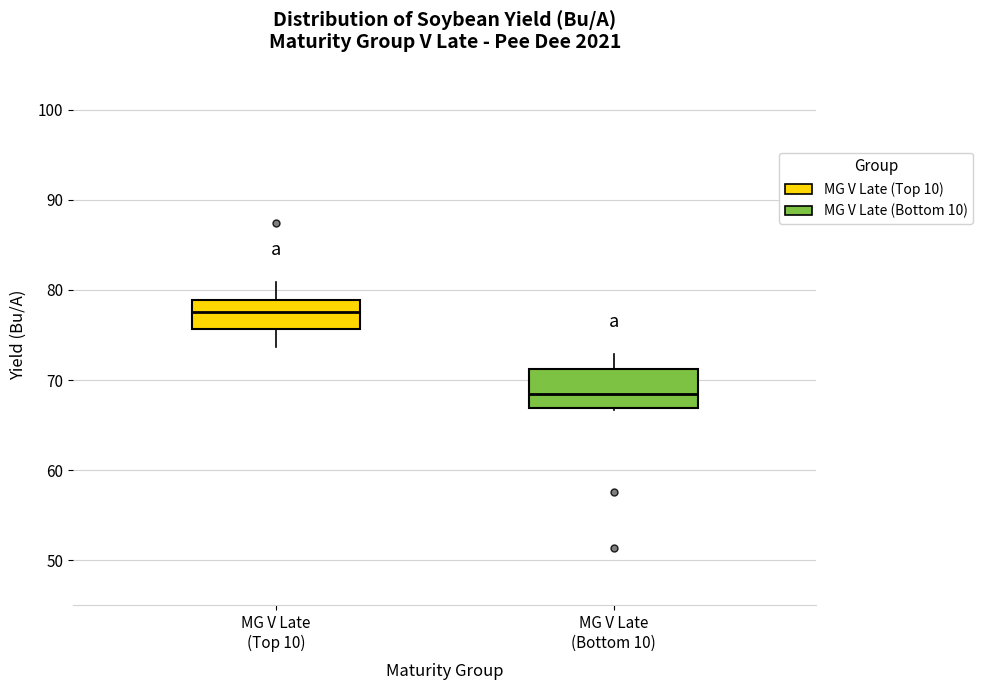

Reading left to right, read every box against the y-axis: the position of its median line, the range the box covers, and the ends of its whiskers. The values are not printed on the chart, so give them approximately, as read against the axis.

MG V Late (Top 10): median 78, box 76 to 79, whiskers 74 to 81
MG V Late (Bottom 10): median 69, box 67 to 71, whiskers 67 to 73